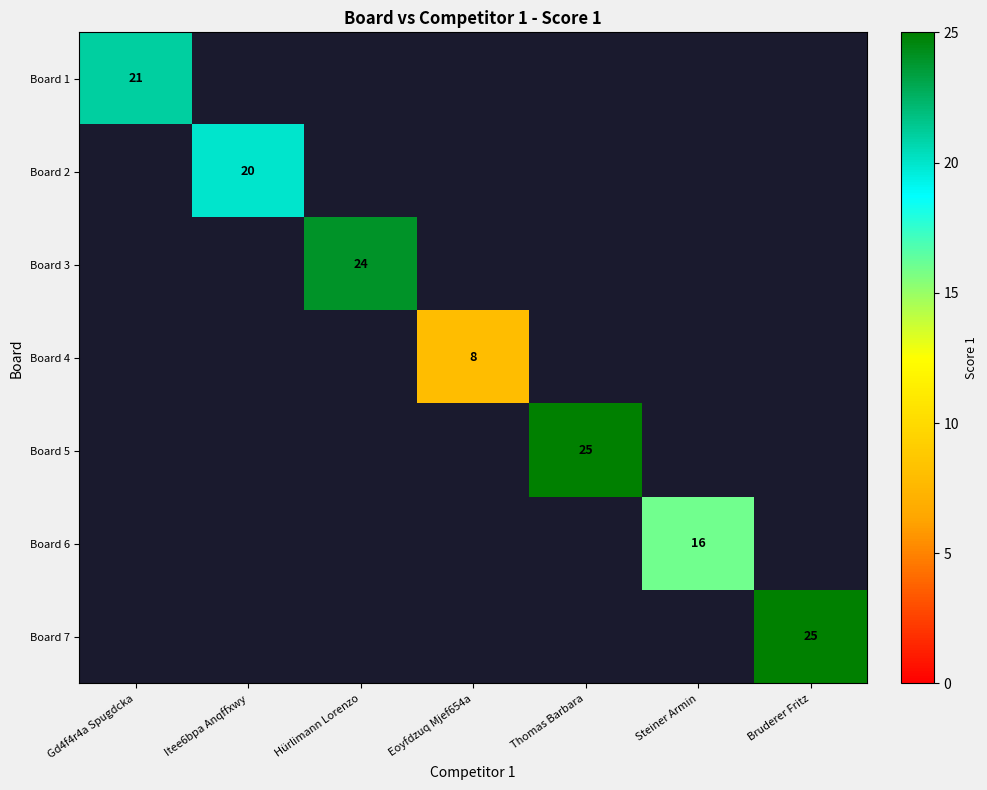

Is it true that Board 3 equals 35 at Hürlimann Lorenzo?

False